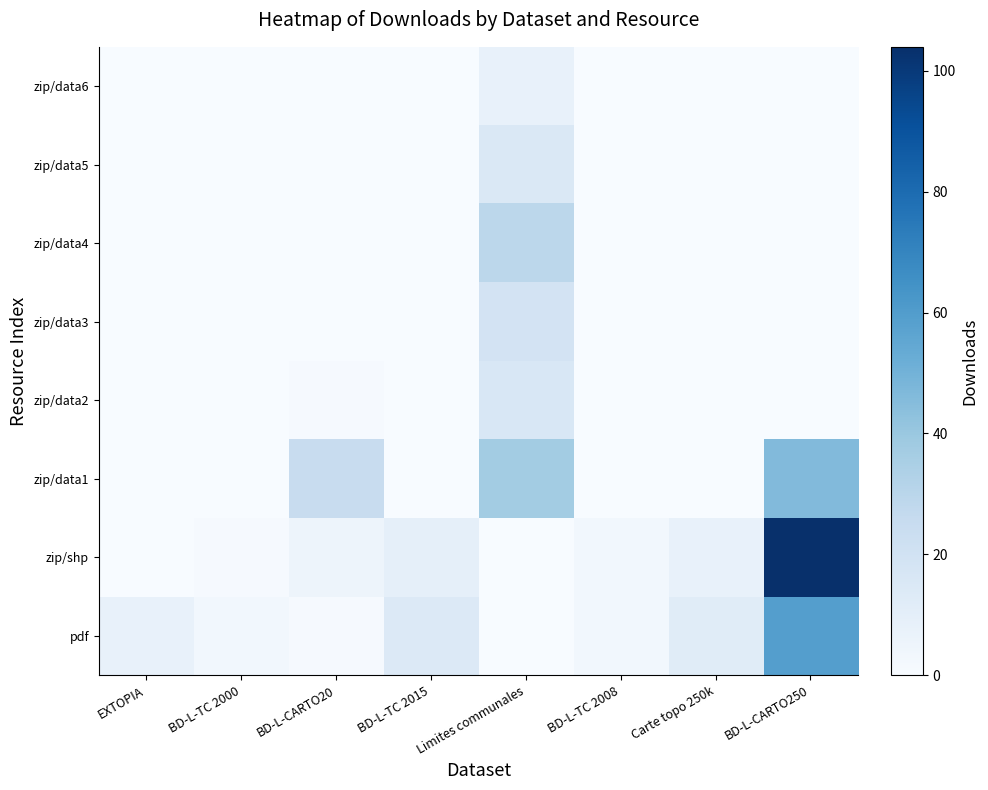

What is the total value across all series at BD-L-CARTO20?

32